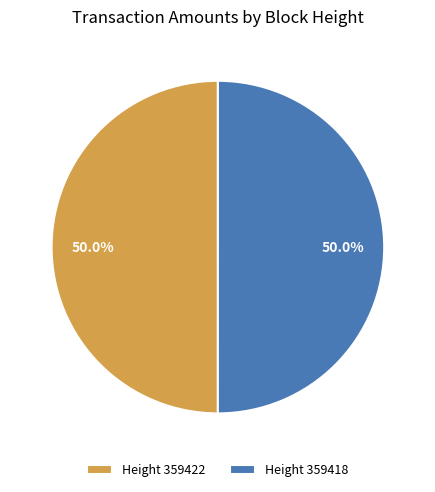

Combined, do Height 359418 and Height 359422 account for over 50%?

Yes